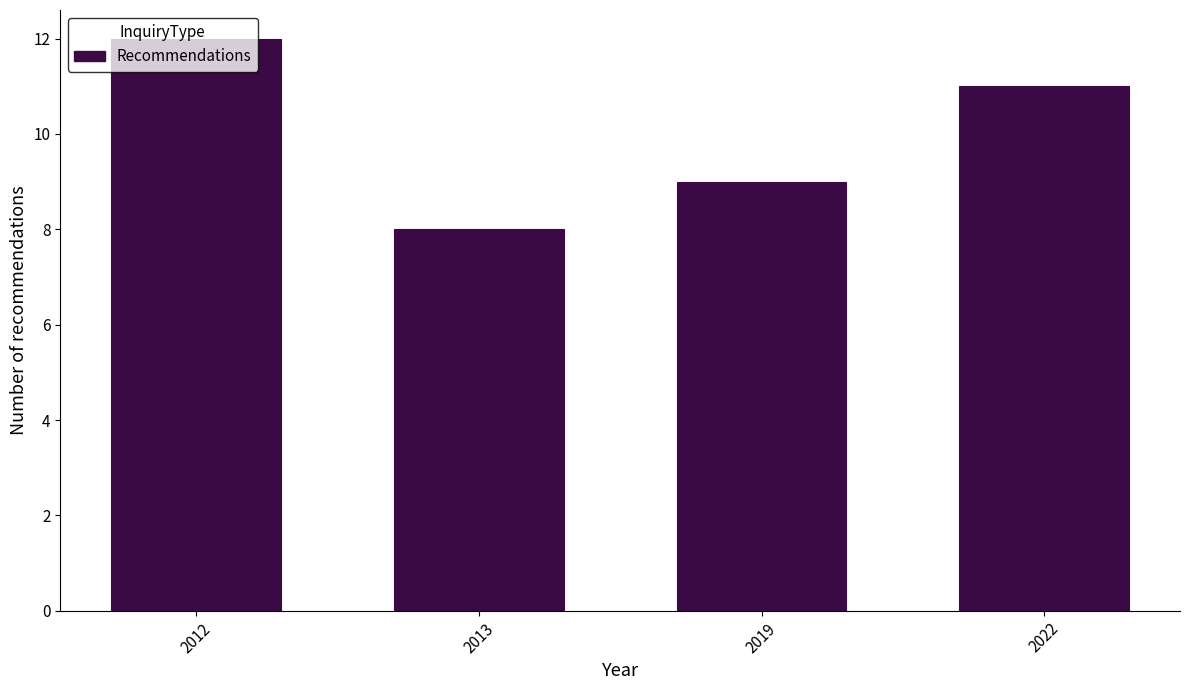

Rank the categories by value from lowest to highest.

2013, 2019, 2022, 2012